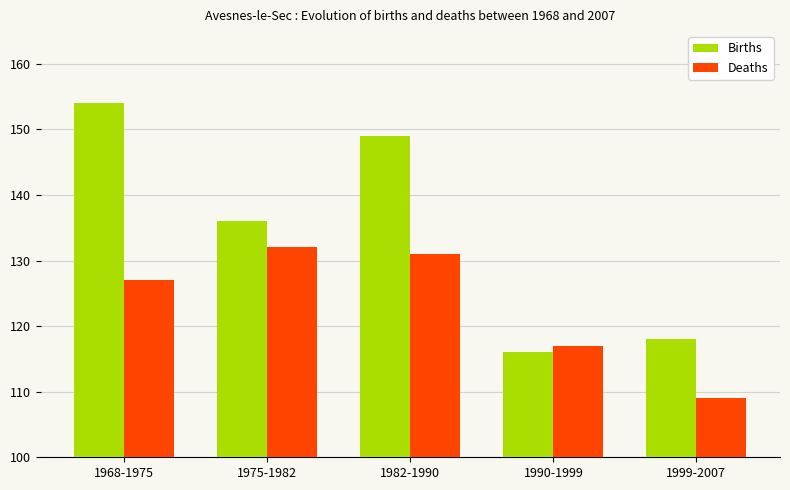

What is the maximum value shown in the chart?

154